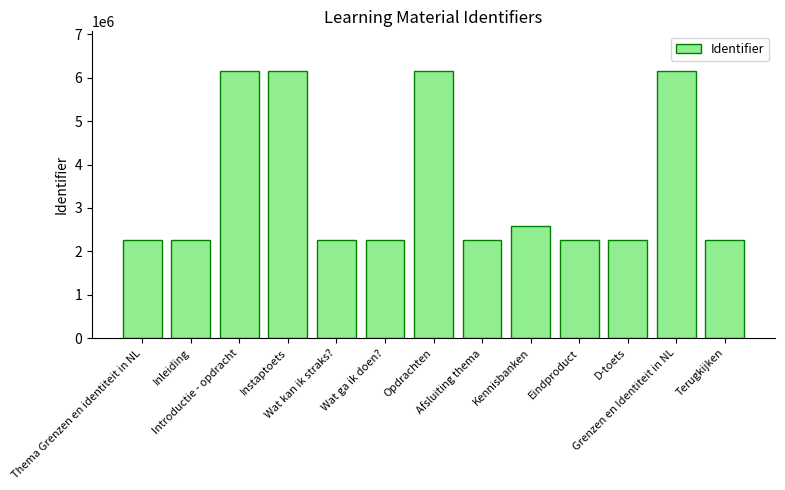

What position from the left is Wat ga ik doen??

6